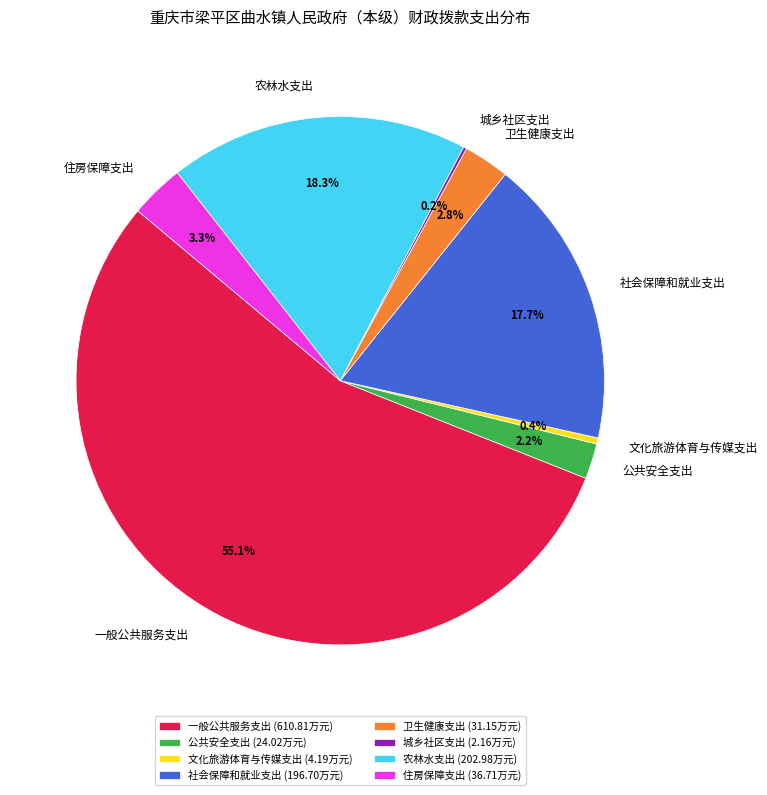

Between 住房保障支出 and 一般公共服务支出, which is larger?

一般公共服务支出